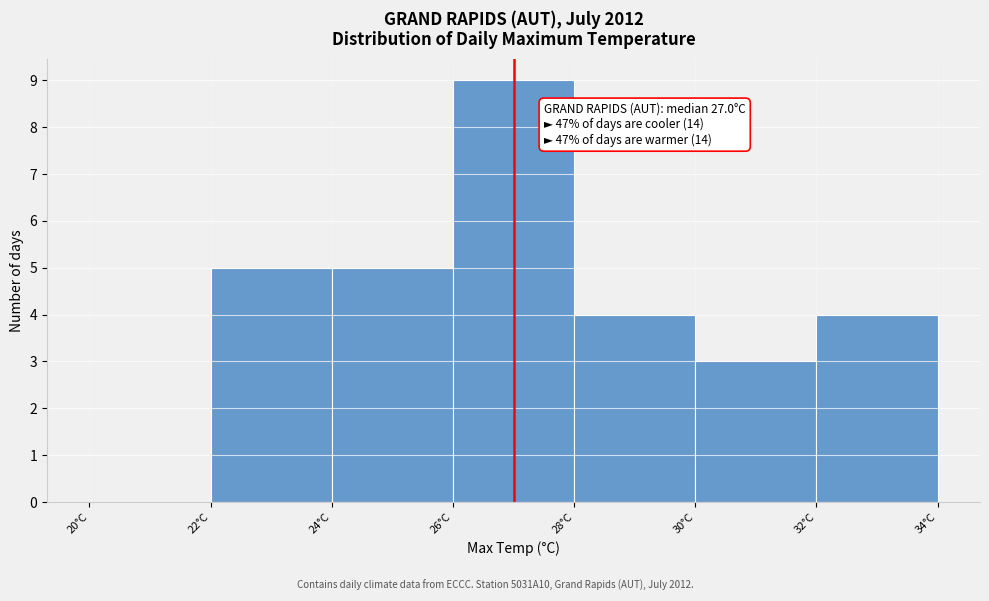

Over which range of the x-axis is the bar tallest?

26 to 28